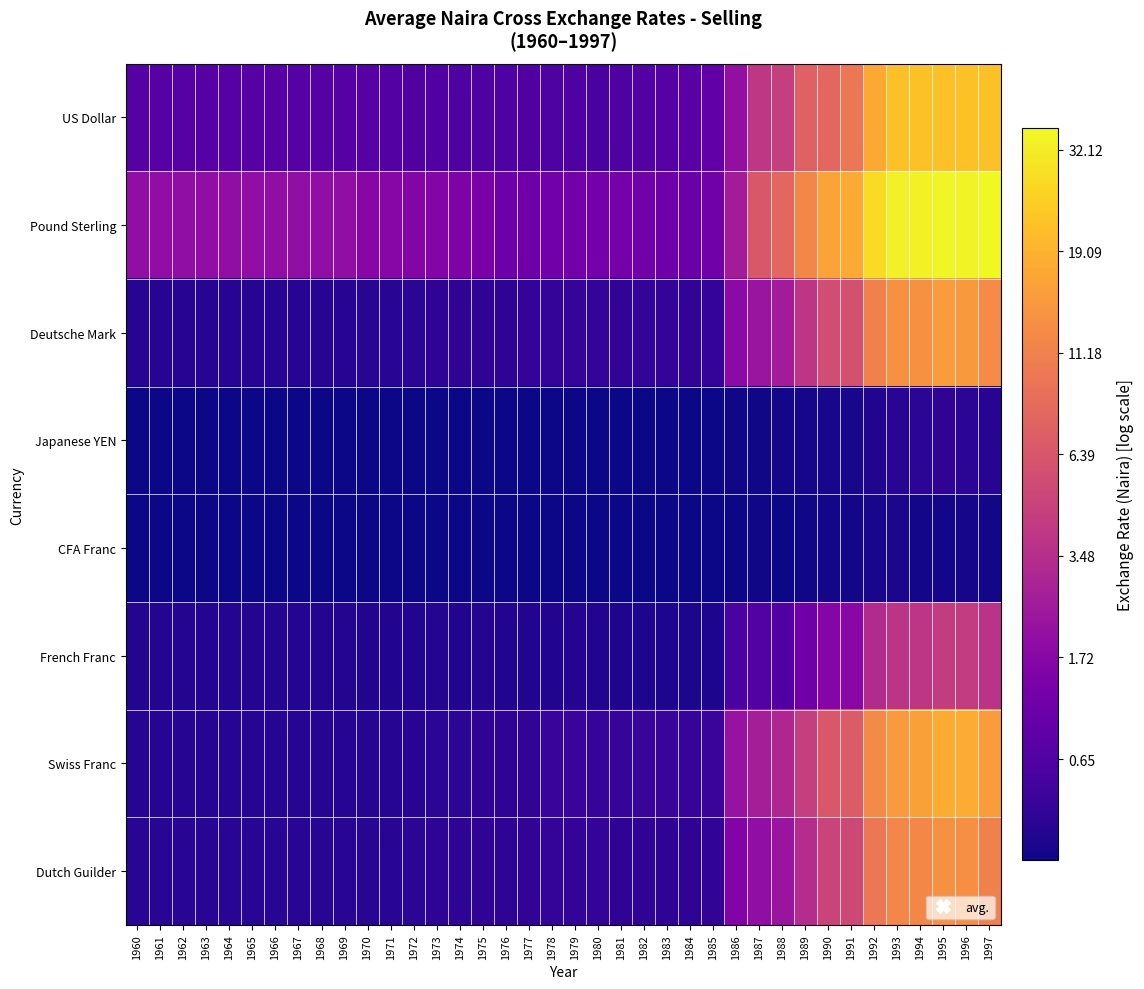

How many series are shown in this chart?

8